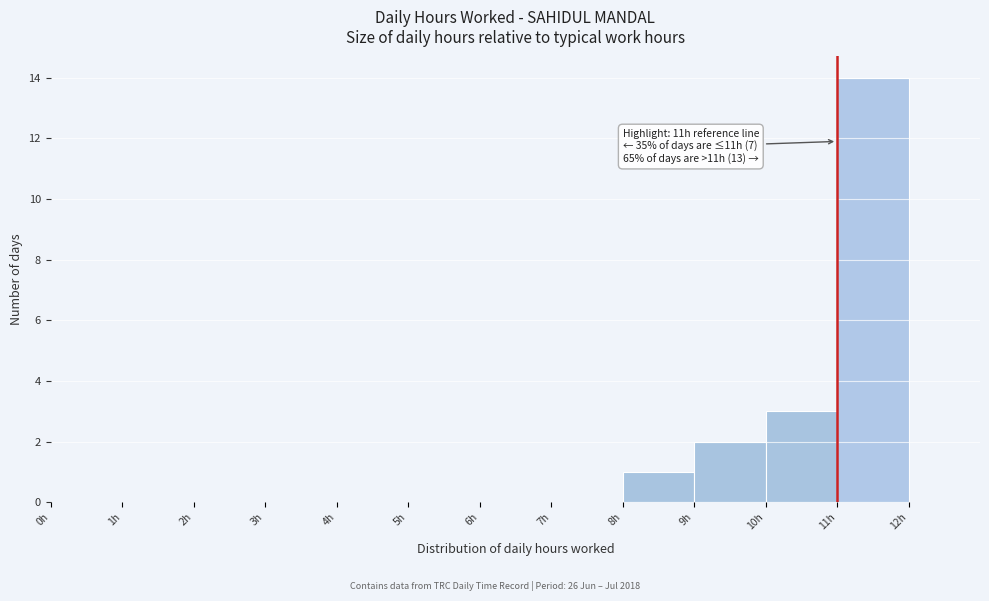

Over which range of the x-axis is the bar tallest?

11 to 12